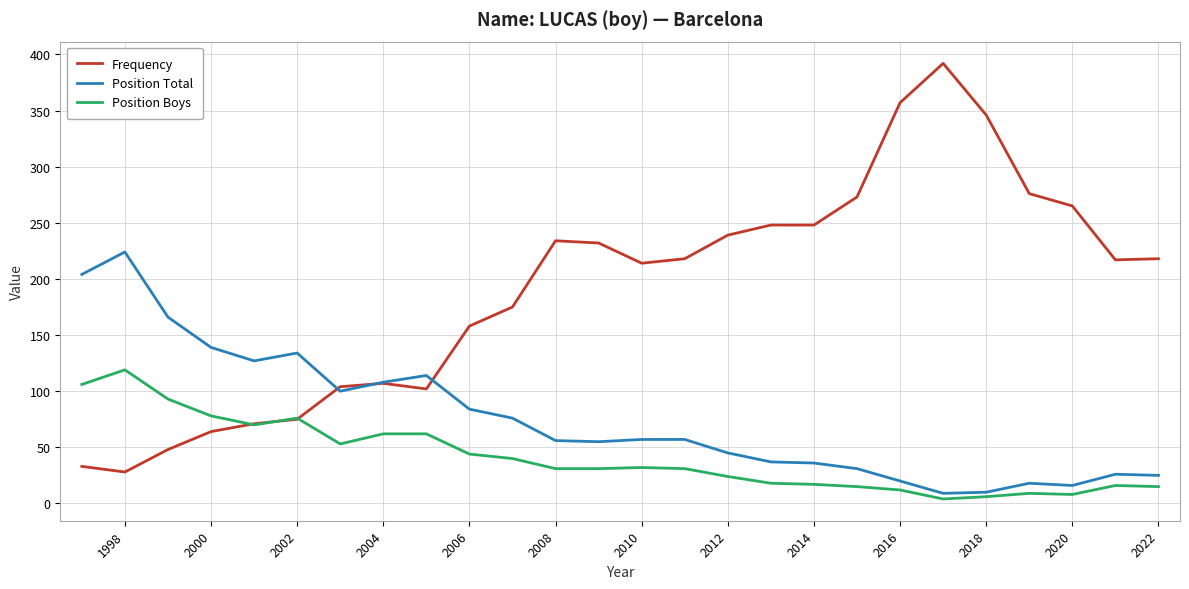

Does the chart display data point markers on the line(s)?

No